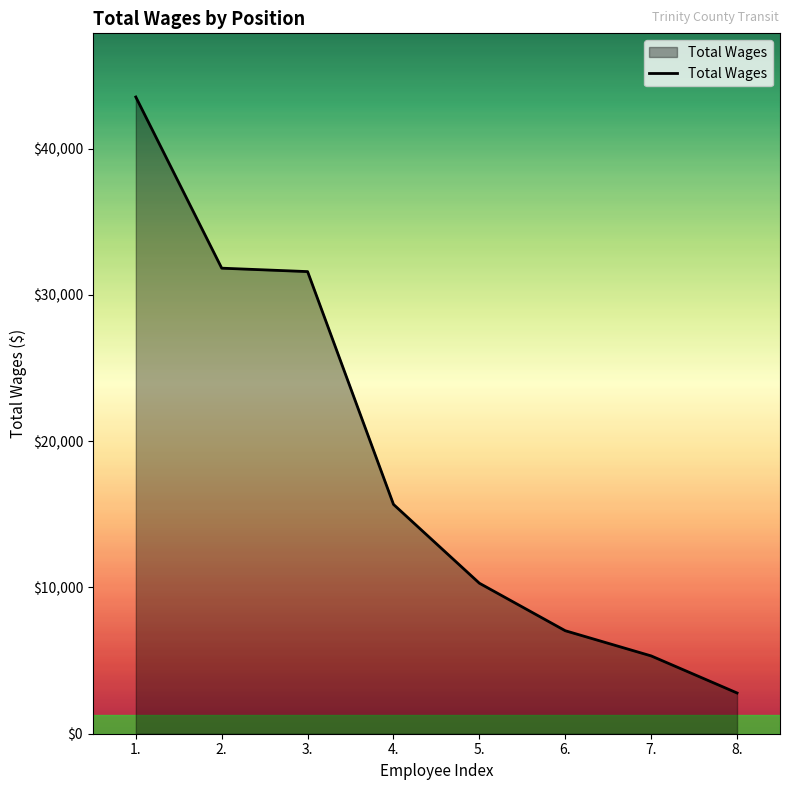

How many series are shown in this chart?

1